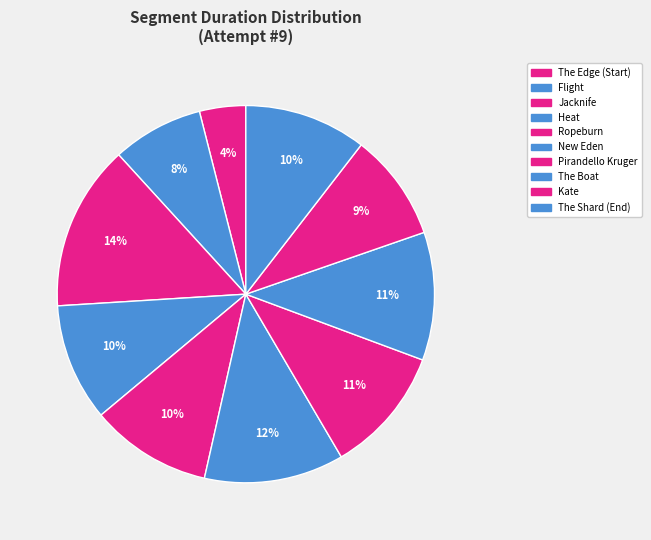

To the nearest percent, what portion does Jacknife represent?

14%